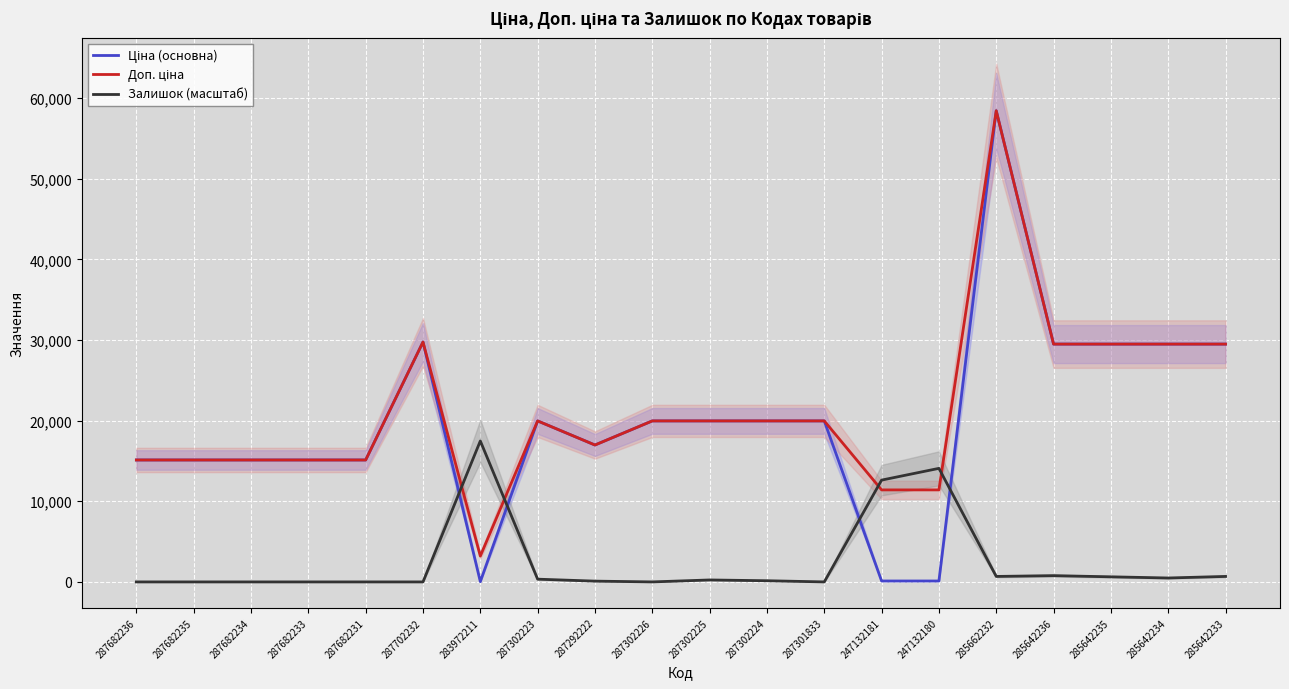

At which label does Ціна (основна) first exceed 19964?

287702232